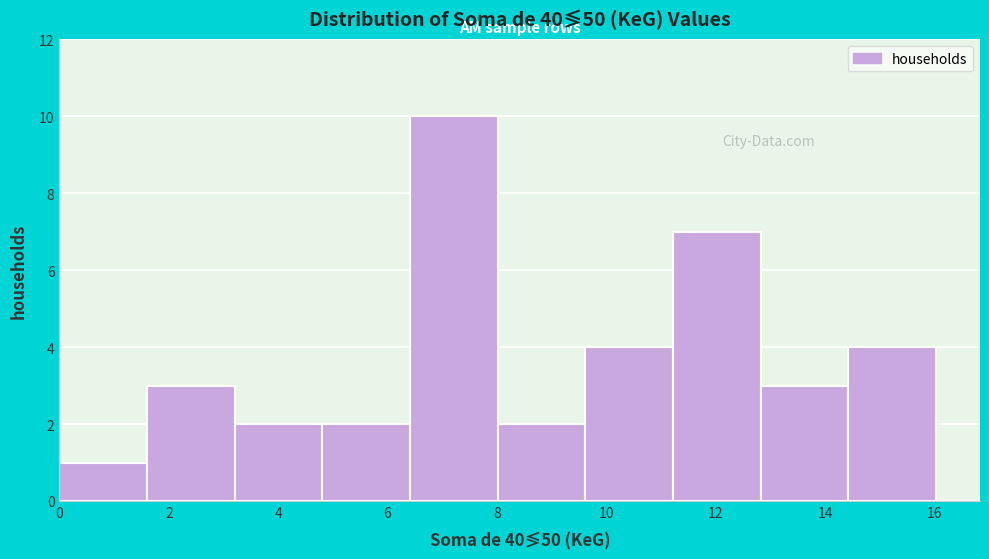

Reading left to right, transcribe this chart: for each bar, give the range it covers on the x-axis and its height. Neither the bar edges nor the heights are printed on the chart, so give them approximately, as read against the axes.

0.0 to 1.6: 1
1.6 to 3.2: 3
3.2 to 4.8: 2
4.8 to 6.4: 2
6.4 to 8.0: 10
8.0 to 9.6: 2
9.6 to 11.2: 4
11.2 to 12.8: 7
12.8 to 14.4: 3
14.4 to 16.0: 4